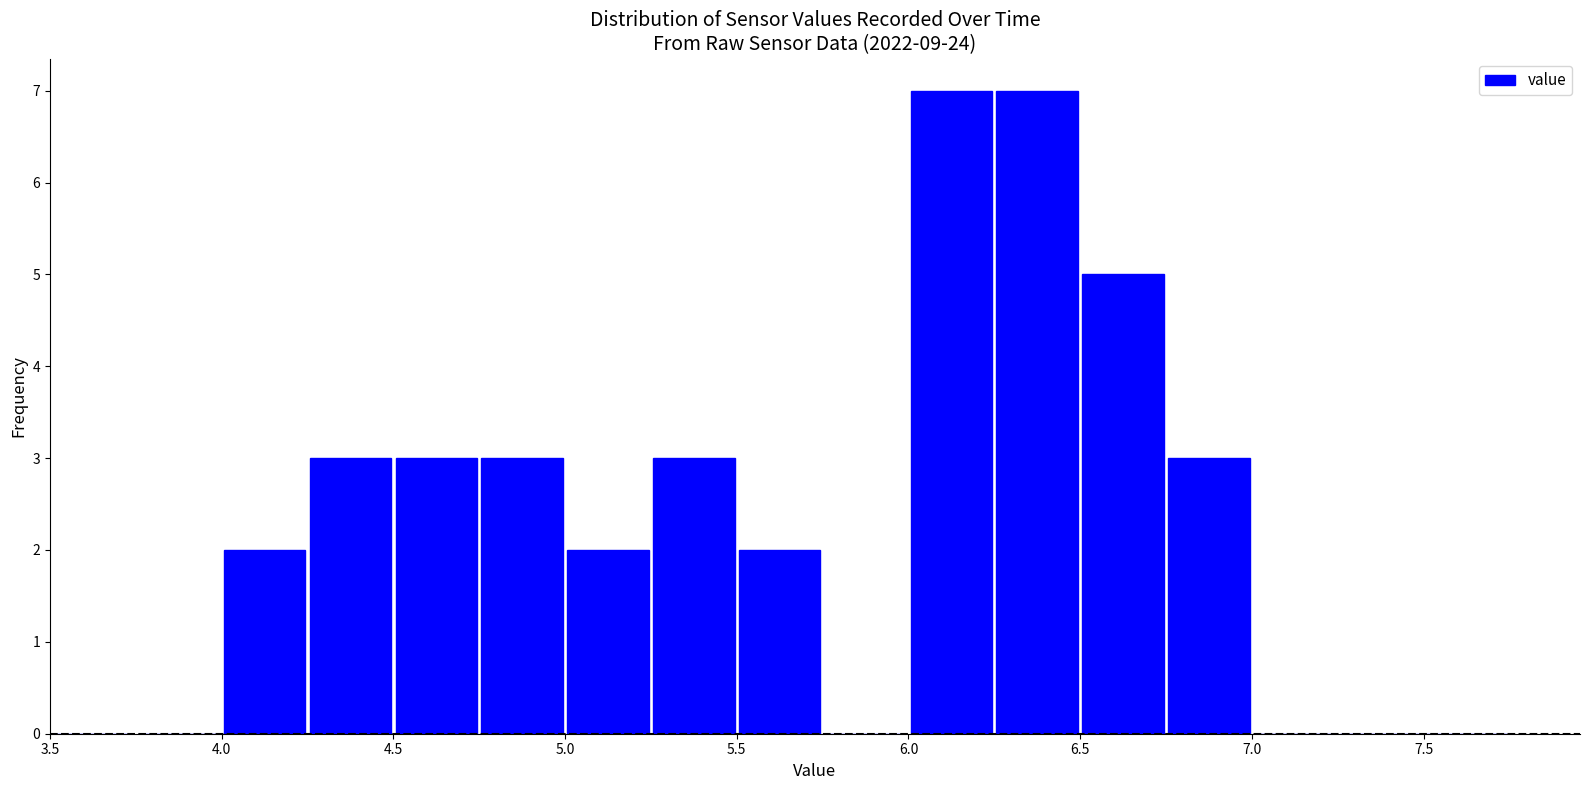

What is the height of the bar covering 5.25 to 5.50 on the x-axis? The values are not printed on the chart, so give them approximately, as read against the axis.

3